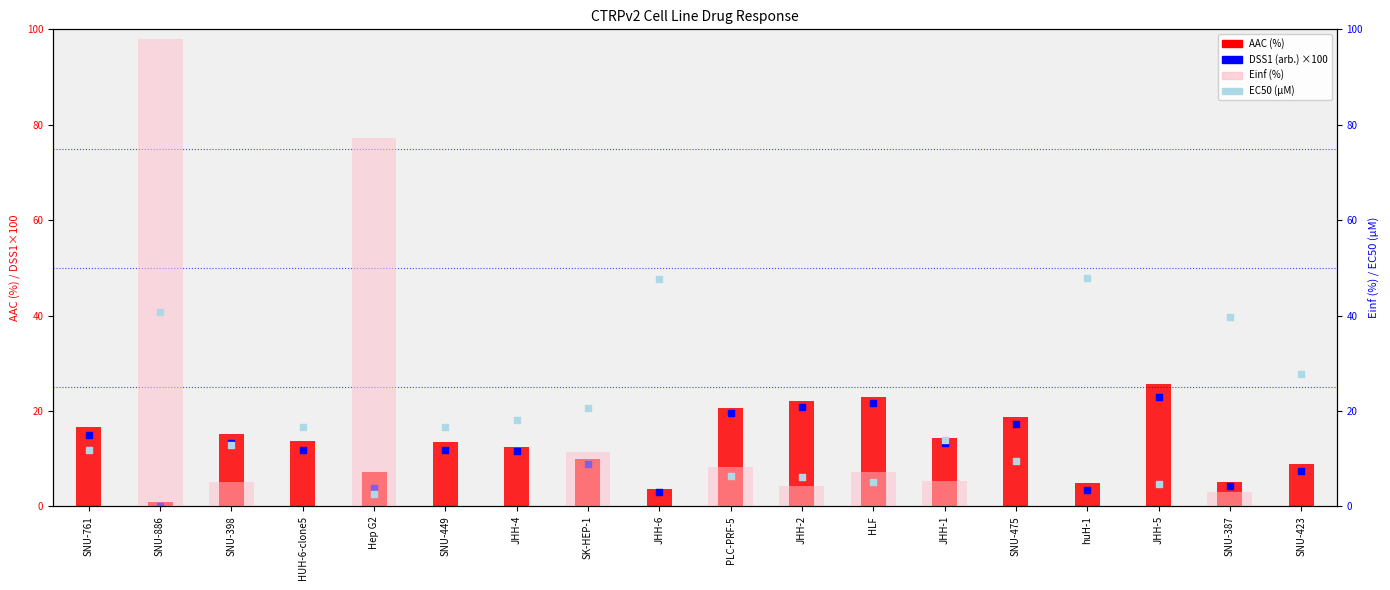

At which category is the sum across all series the highest?

SNU-886